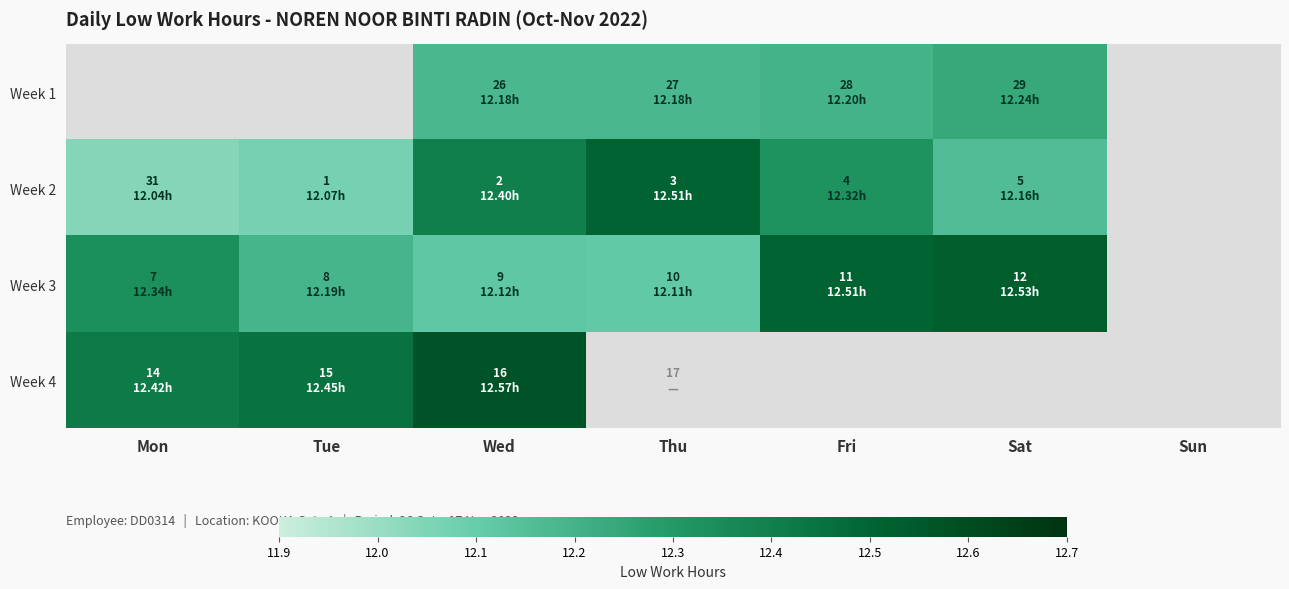

Which has a higher value, Tue or Fri?

Fri